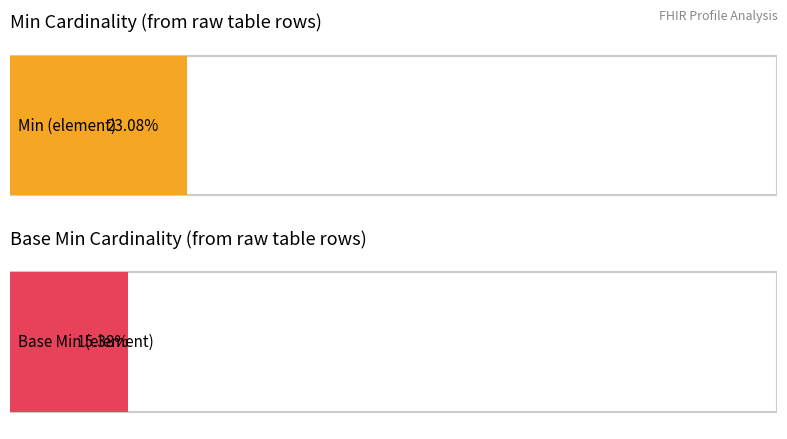

What are all the series names shown in the legend?

Min, Base Min